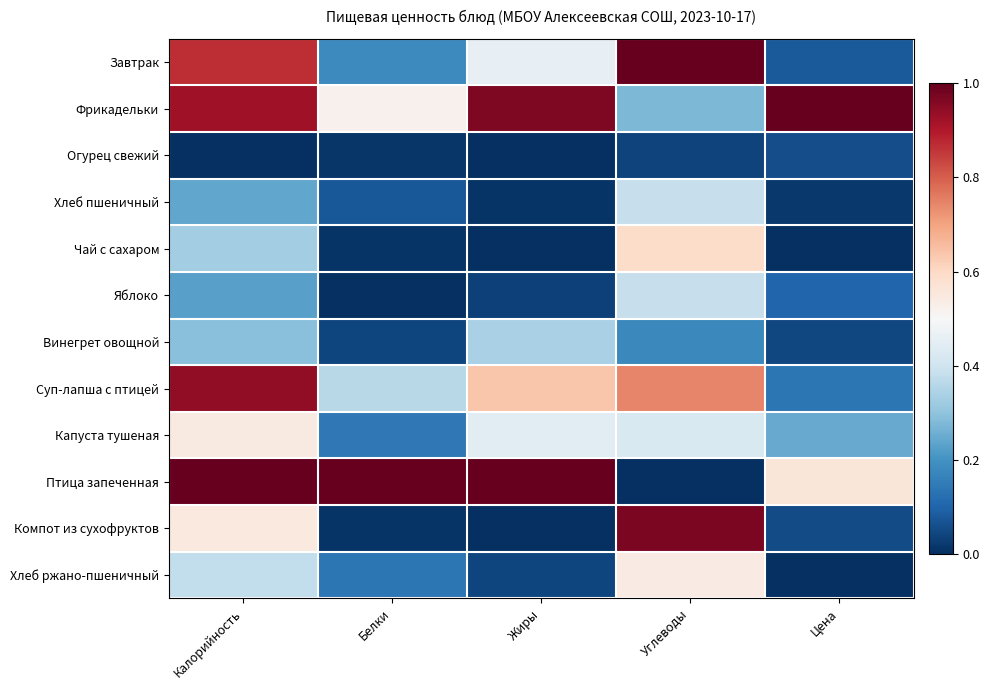

Reading left to right, transcribe all the data shown in this chart.

Завтрак: Калорийность=0.9	Белки=0.2	Жиры=0.5	Углеводы=1.0	Цена=0.1
Фрикадельки: Калорийность=0.9	Белки=0.5	Жиры=1.0	Углеводы=0.3	Цена=1.0
Огурец свежий: Калорийность=0.0	Белки=0.0	Жиры=0.0	Углеводы=0.0	Цена=0.1
Хлеб пшеничный: Калорийность=0.2	Белки=0.1	Жиры=0.0	Углеводы=0.4	Цена=0.0
Чай с сахаром: Калорийность=0.3	Белки=0.0	Жиры=0.0	Углеводы=0.6	Цена=0.0
Яблоко: Калорийность=0.2	Белки=0.0	Жиры=0.0	Углеводы=0.4	Цена=0.1
Винегрет овощной: Калорийность=0.3	Белки=0.0	Жиры=0.3	Углеводы=0.2	Цена=0.0
Суп-лапша с птицей: Калорийность=0.9	Белки=0.4	Жиры=0.6	Углеводы=0.7	Цена=0.1
Капуста тушеная: Калорийность=0.5	Белки=0.1	Жиры=0.4	Углеводы=0.4	Цена=0.2
Птица запеченная: Калорийность=1.0	Белки=1.0	Жиры=1.0	Углеводы=0.0	Цена=0.6
Компот из сухофруктов: Калорийность=0.5	Белки=0.0	Жиры=0.0	Углеводы=1.0	Цена=0.1
Хлеб ржано-пшеничный: Калорийность=0.4	Белки=0.1	Жиры=0.0	Углеводы=0.5	Цена=0.0